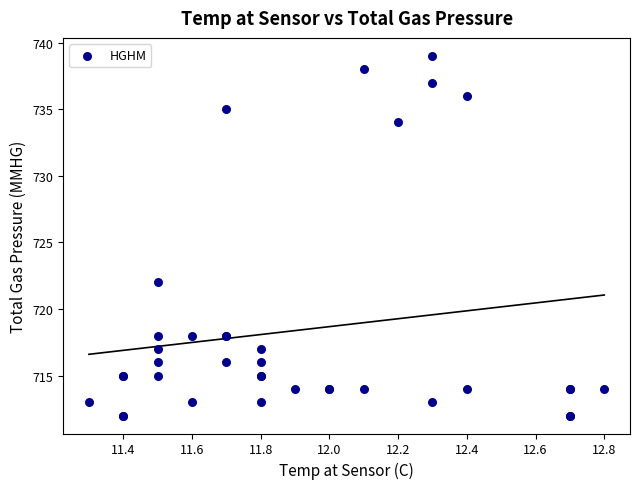

What Y value in the scatter plot is closest to 725?

722